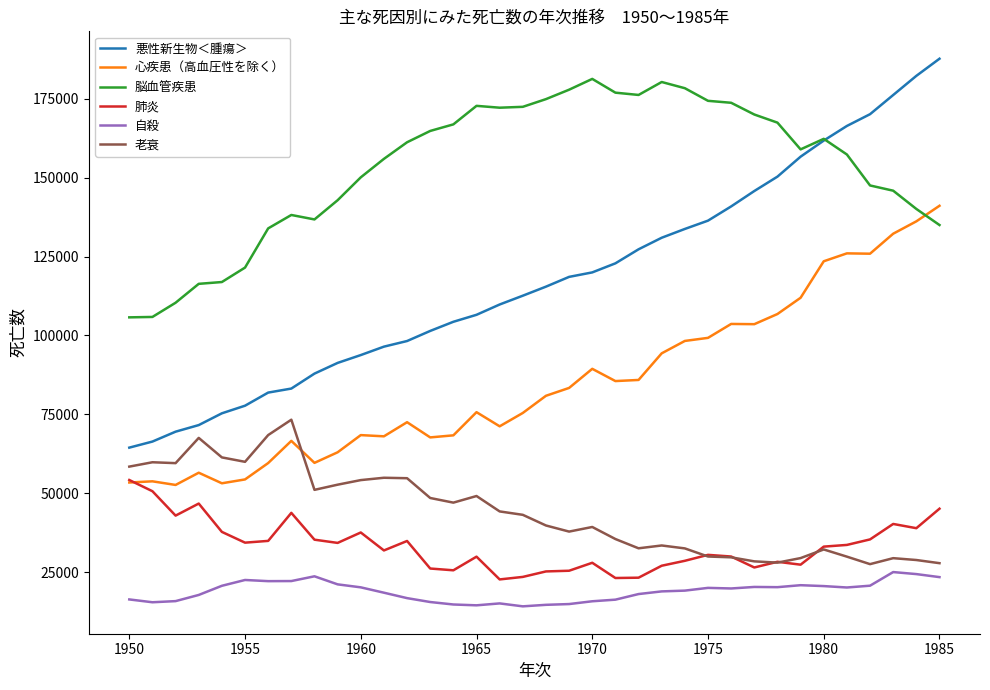

What is the highest value of the 肺炎 series?

54169